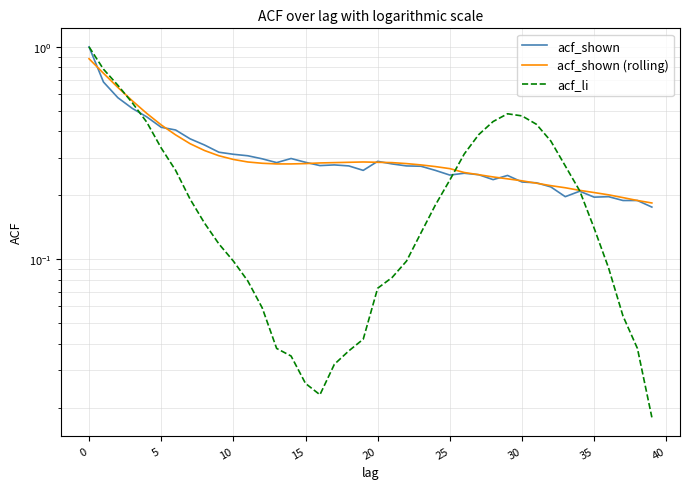

What is the difference between the maximum and second lowest values in the acf_shown (rolling) series?

0.7